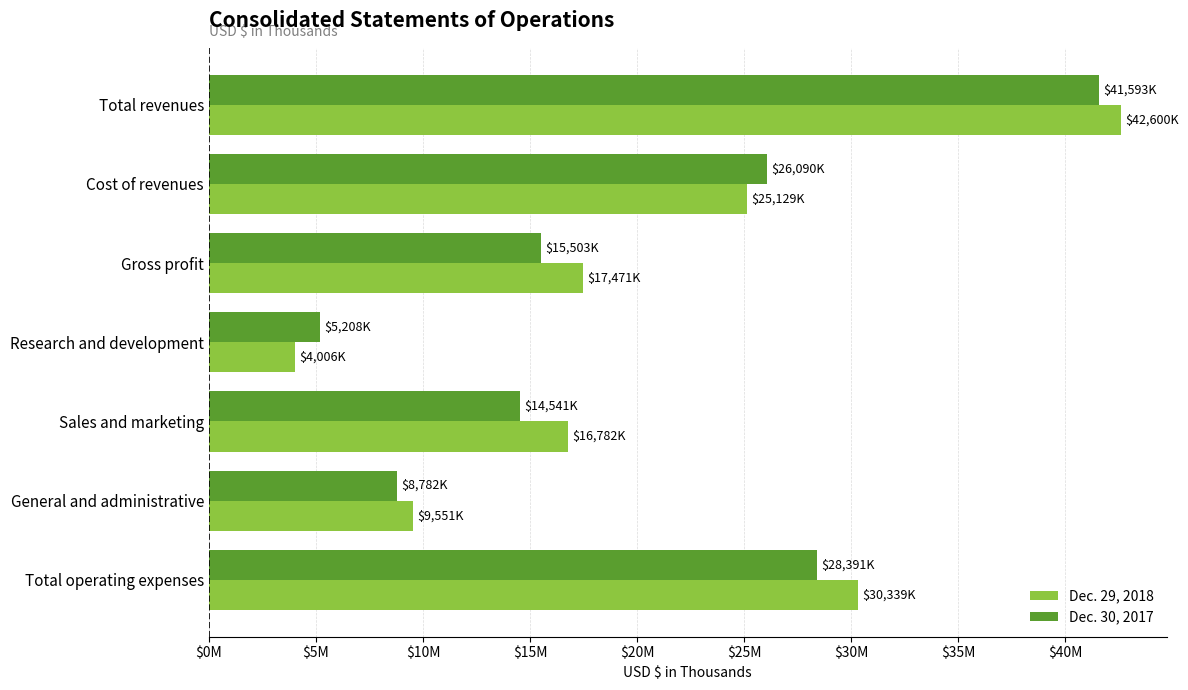

Which category has the highest value in the Dec. 30, 2017 series?

Total revenues